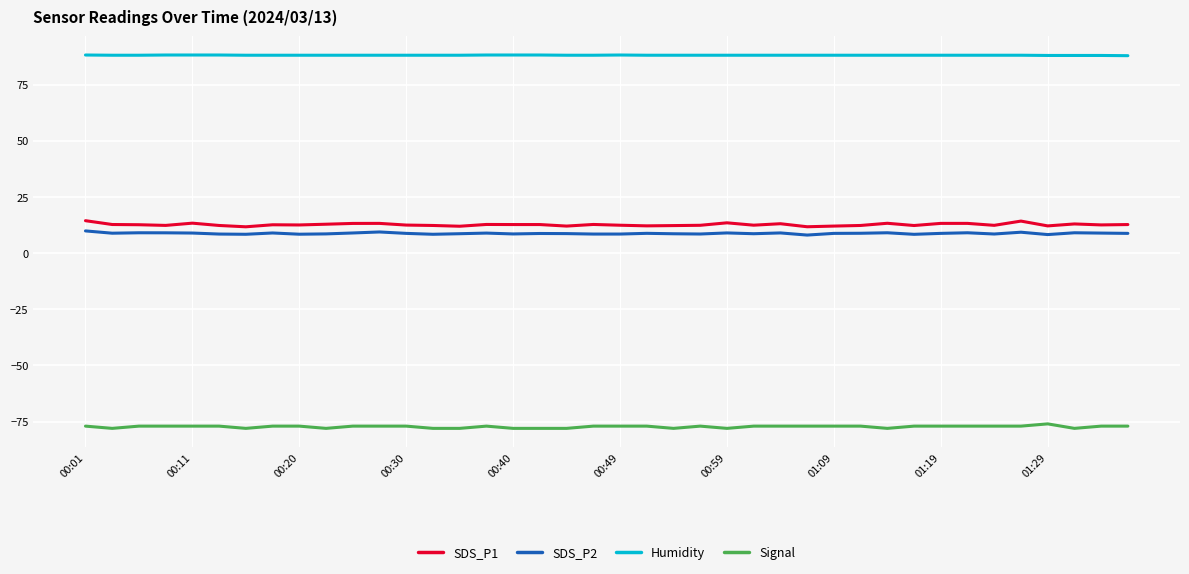

Which series has the largest total across all categories?

Humidity